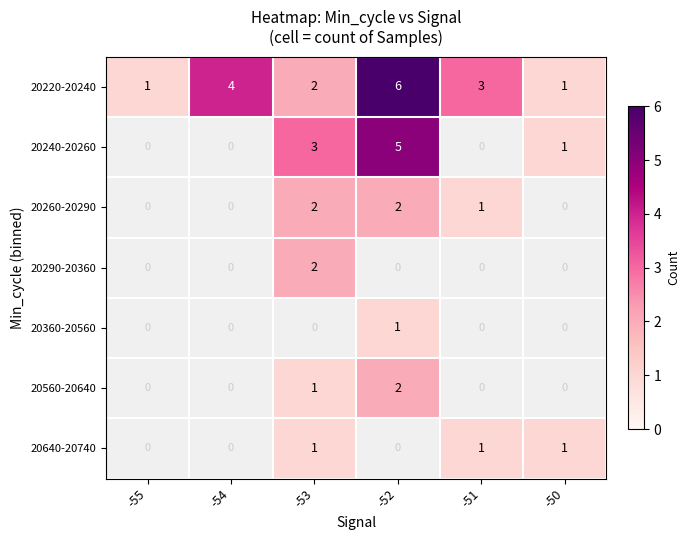

At how many categories does at least one series exceed 2?

4